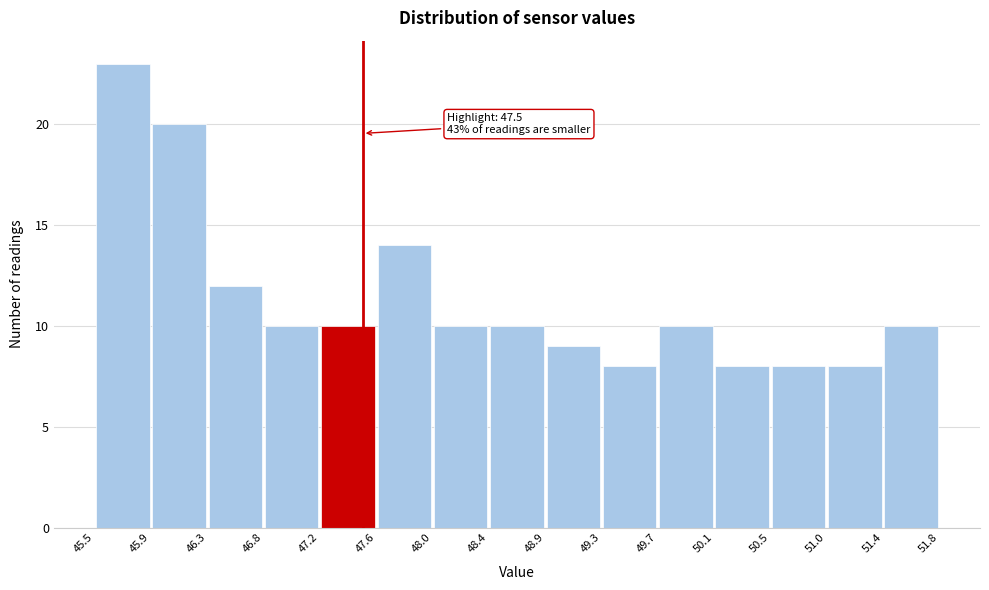

Which range on the x-axis has the tallest bar?

45.5 to 45.9